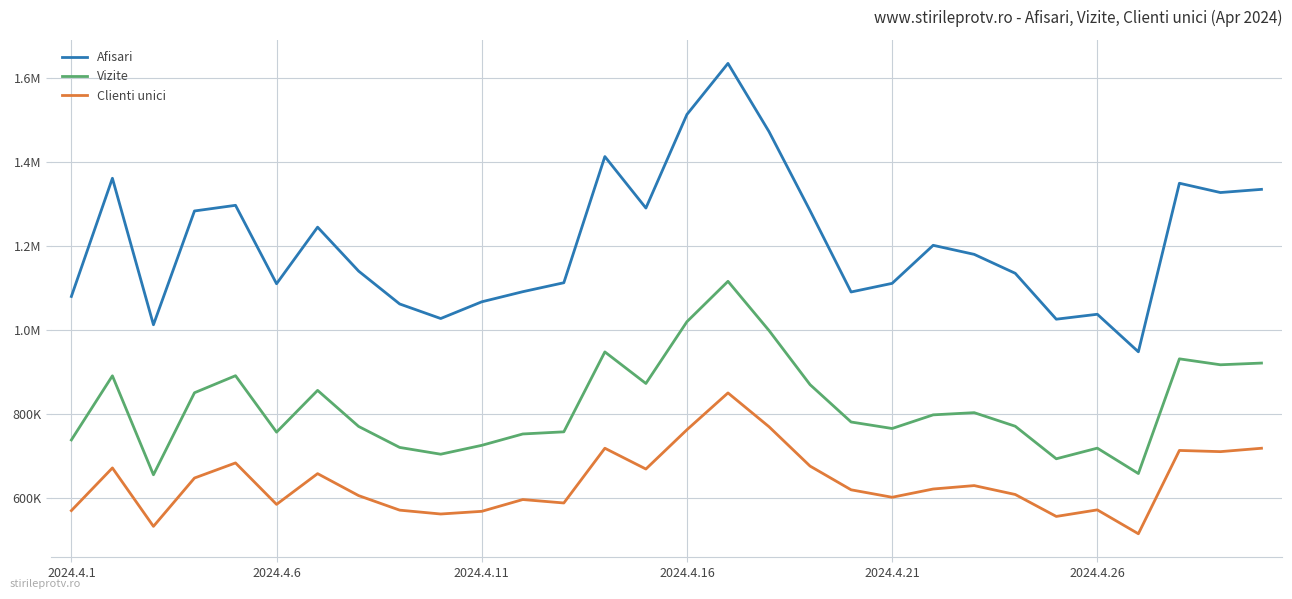

Is this an area chart (filled region under the line)?

No